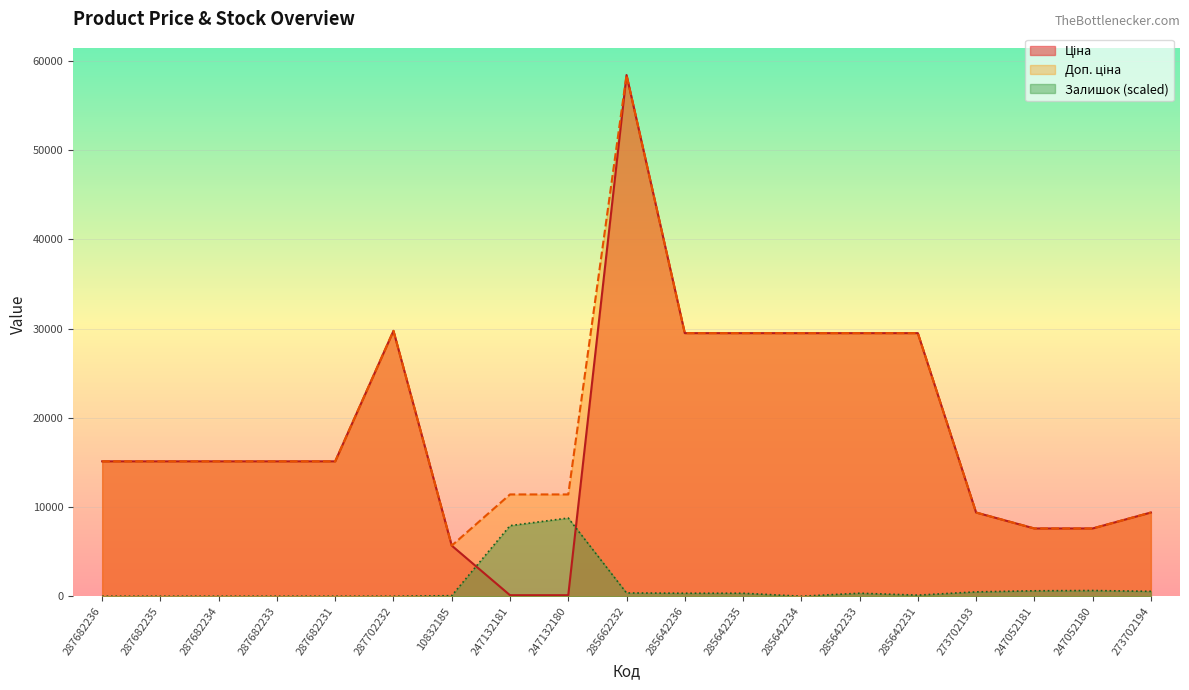

Does the chart display data point markers on the line(s)?

No